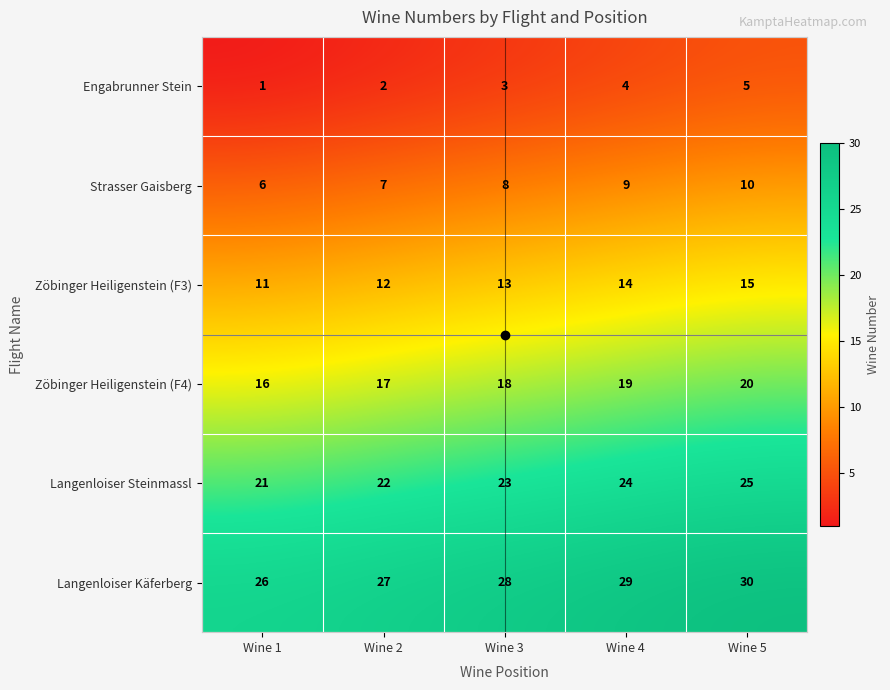

What is the difference between the highest and lowest values at Wine 2?

25